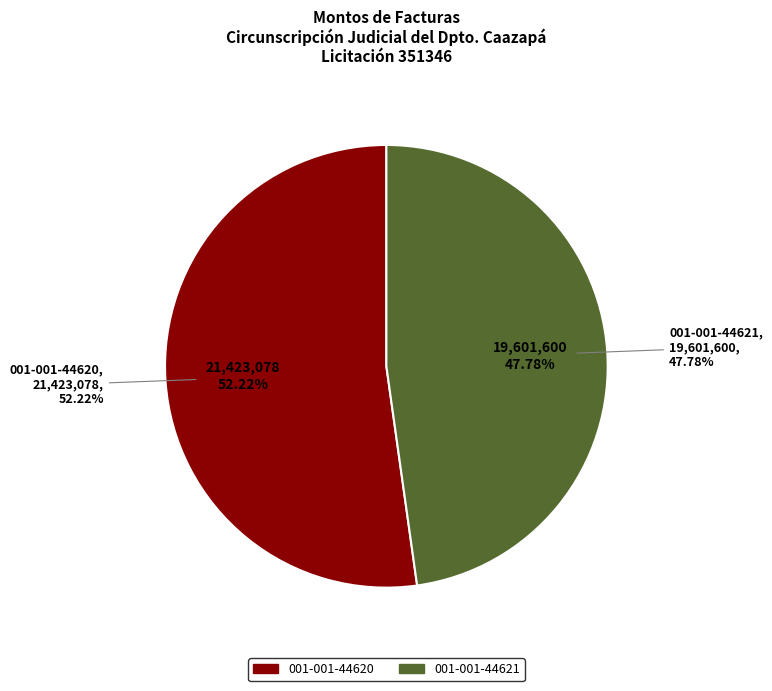

Is 001-001-44621 the majority of the pie?

No